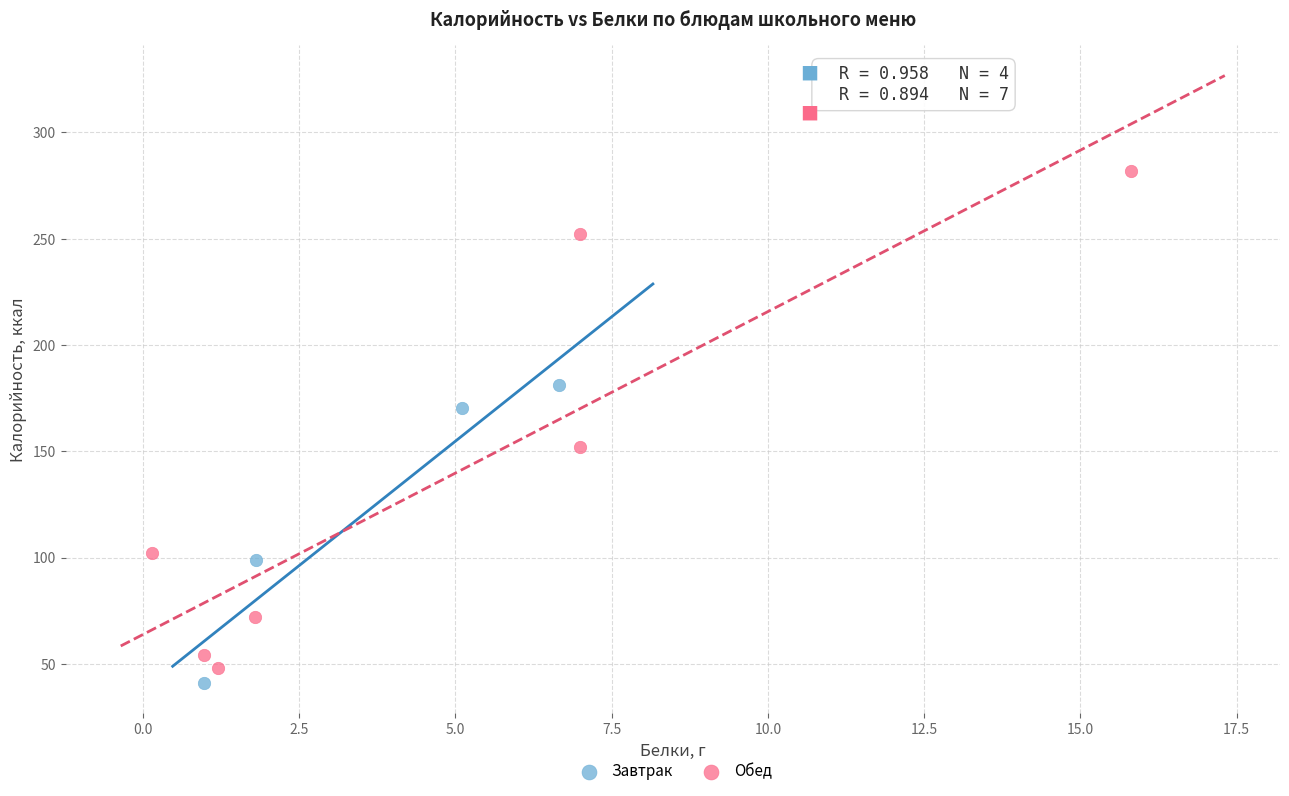

Which series contains the highest Y value?

Обед